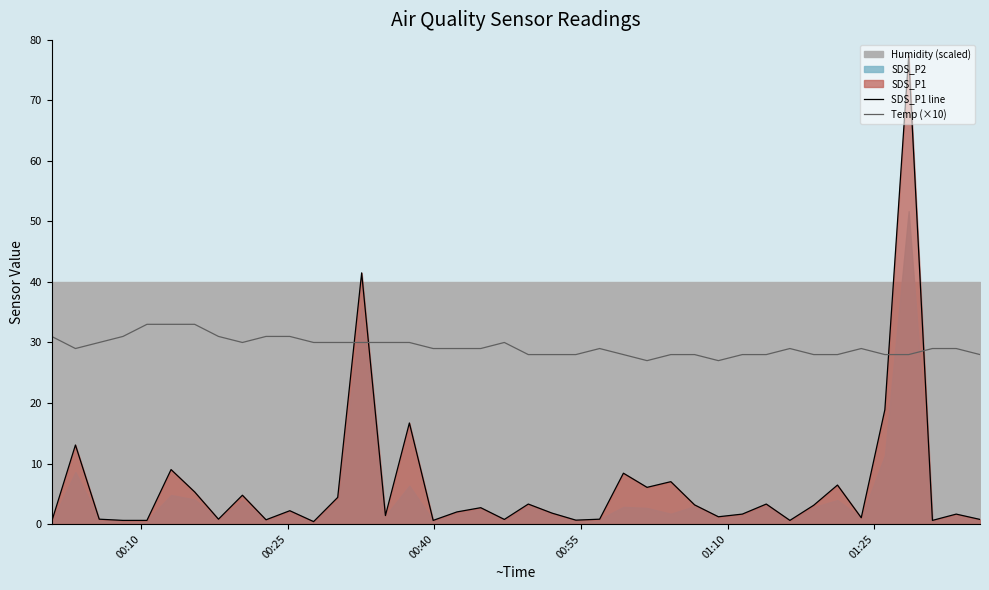

How many lines are shown in the chart?

2